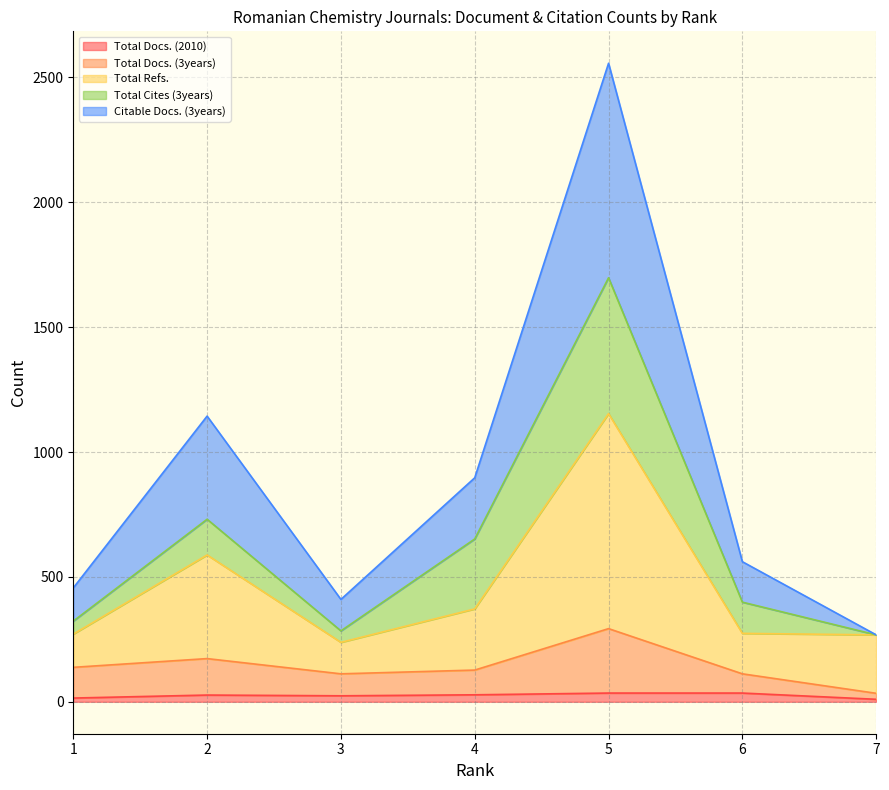

At which label does Total Docs. (3years) reach its minimum?

7